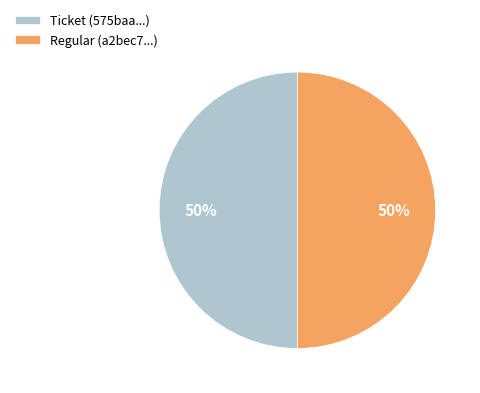

The Regular slice represents 99% of the pie. True or false?

False